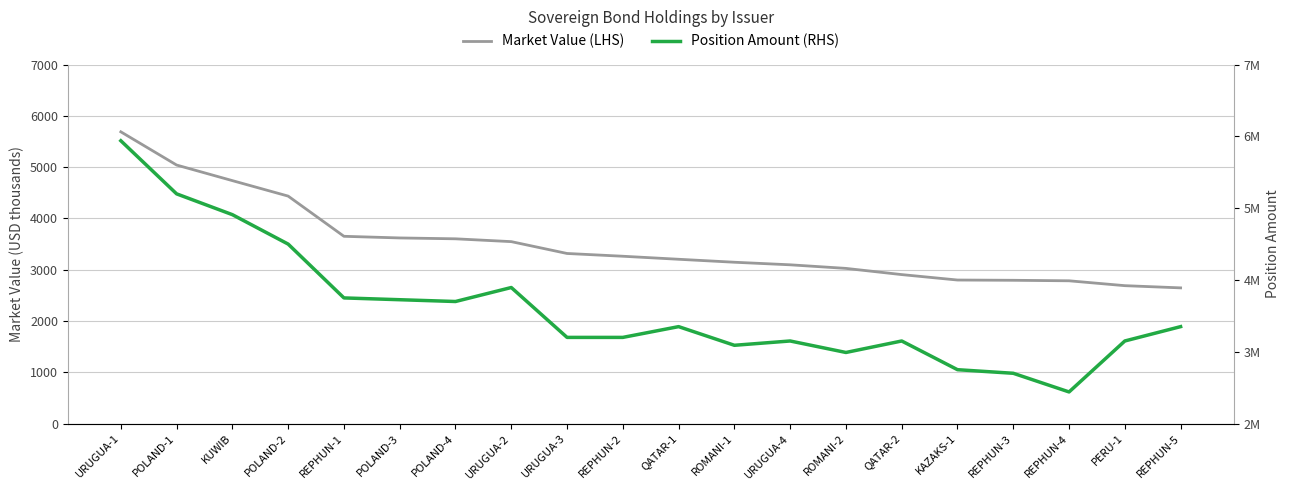

How many data points does each series have?

20